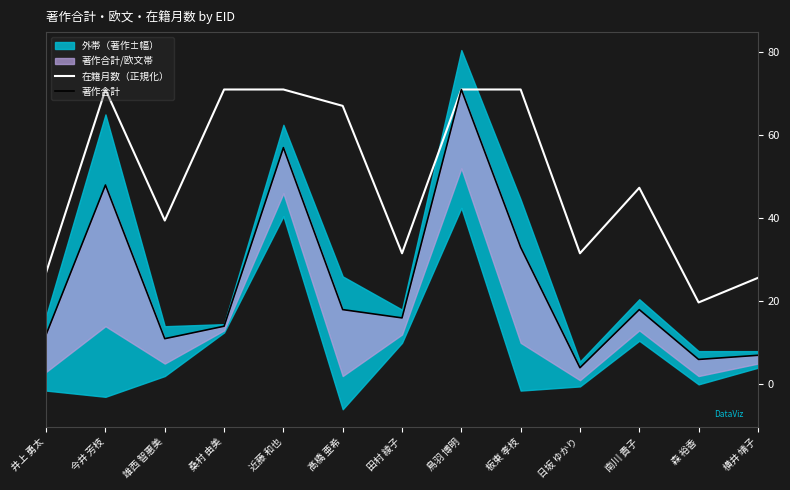

Reading left to right, list all the values displayed in this chart.

在籍月数（正規化）: 井上 勇太=27.0	今井 芳枝=71.0	雄西 智惠美=39.4	桑村 由美=71.0	近藤 和也=71.0	髙橋 亜希=67.1	田村 綾子=31.6	鳥羽 博明=71.0	板東 孝枝=71.0	日坂 ゆかり=31.6	南川 貴子=47.3	森 裕香=19.7	横井 靖子=25.6
著作合計: 井上 勇太=12.0	今井 芳枝=48.0	雄西 智惠美=11.0	桑村 由美=14.0	近藤 和也=57.0	髙橋 亜希=18.0	田村 綾子=16.0	鳥羽 博明=71.0	板東 孝枝=33.0	日坂 ゆかり=4.0	南川 貴子=18.0	森 裕香=6.0	横井 靖子=7.0